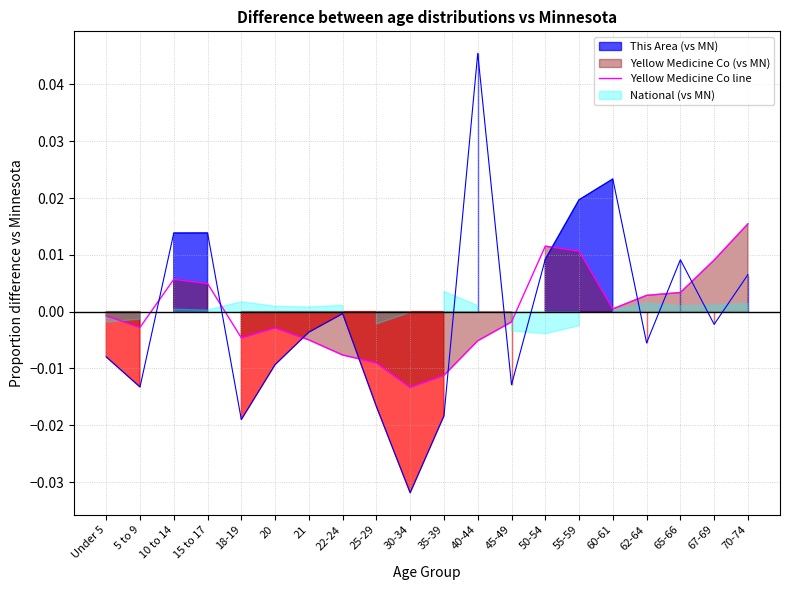

How many lines are shown in the chart?

1